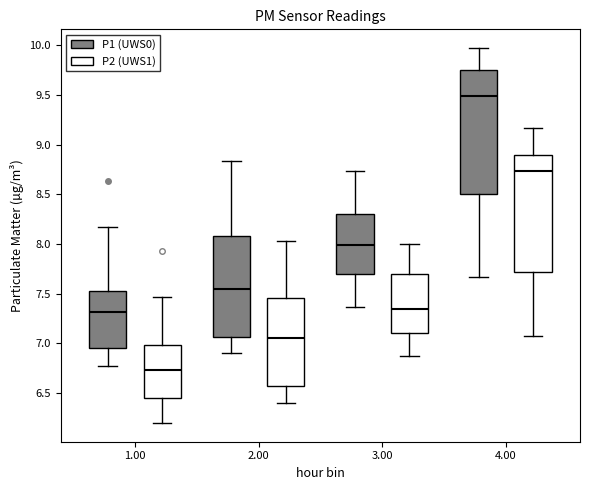

Where is the upper edge of the box for 3.00 (P1 (UWS0)) on the y-axis? The values are not printed on the chart, so give them approximately, as read against the axis.

8.30